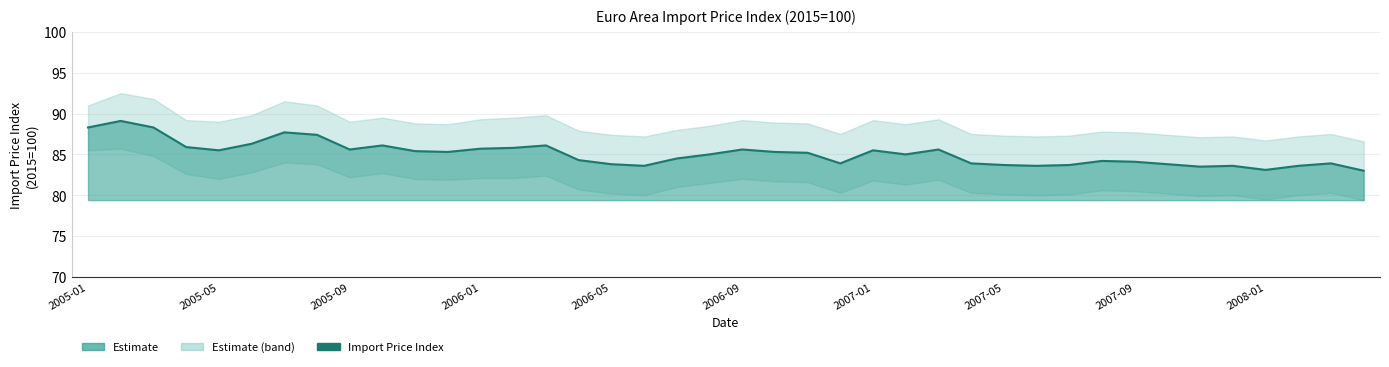

What is the value of the 5th point from the left?

85.5